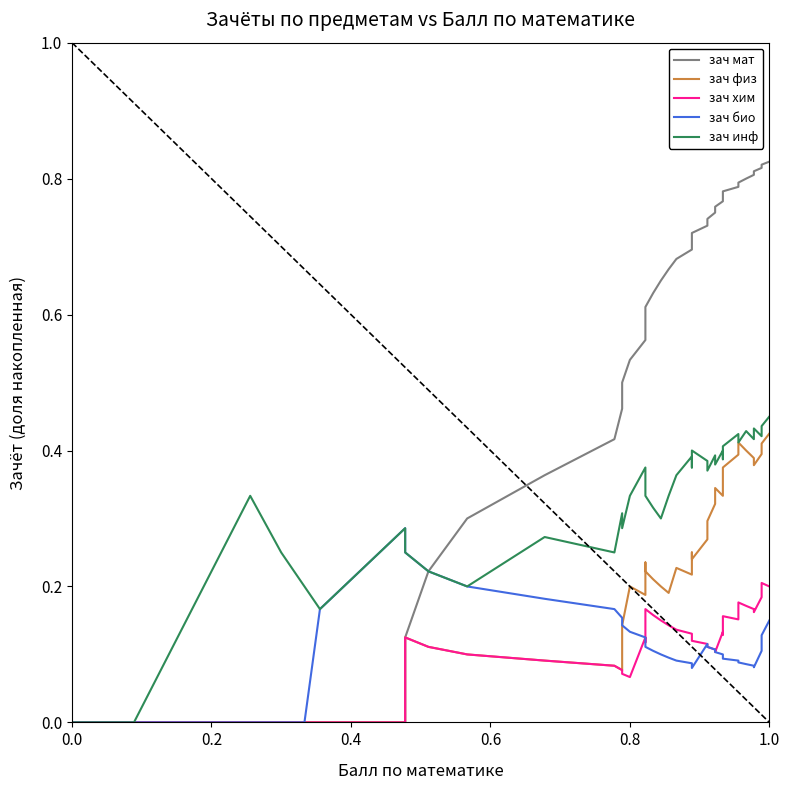

What is the greatest value displayed?

0.8